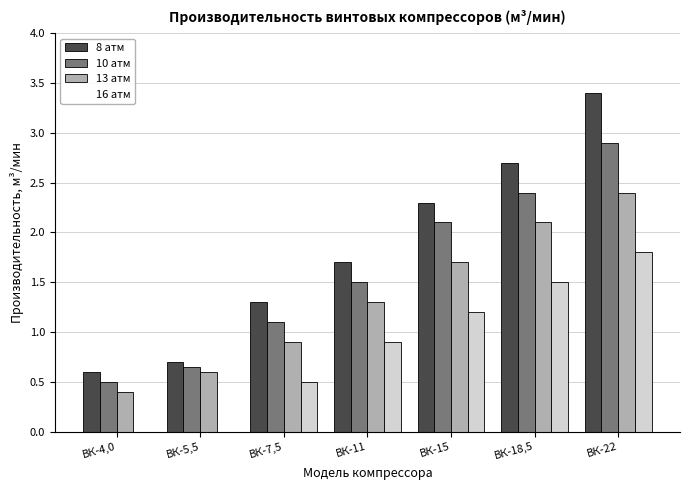

How many 8 атм values are between 0 and 2?

4